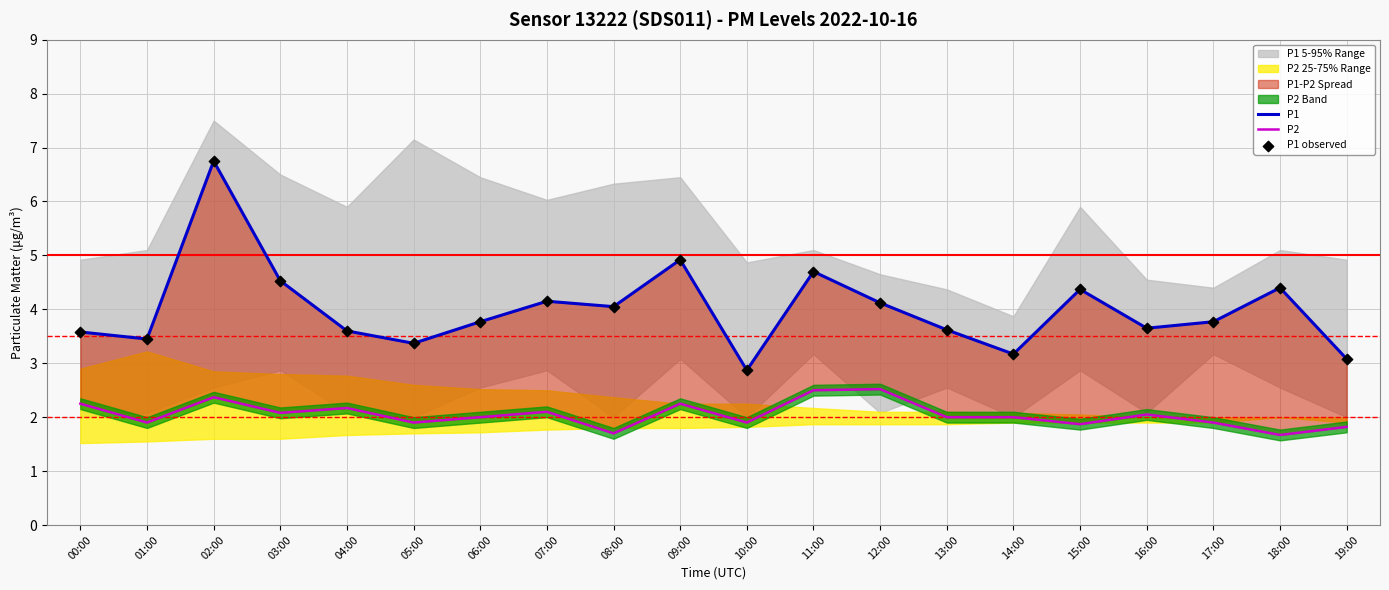

Which series reaches the minimum Y coordinate?

P2